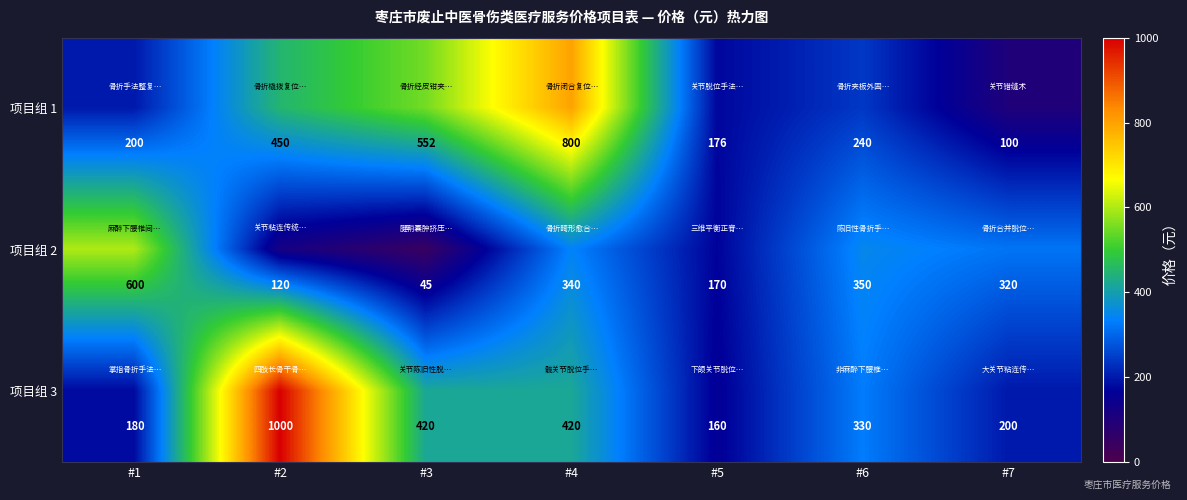

True or false: 项目组 3 has a value of 254 at #3.

False